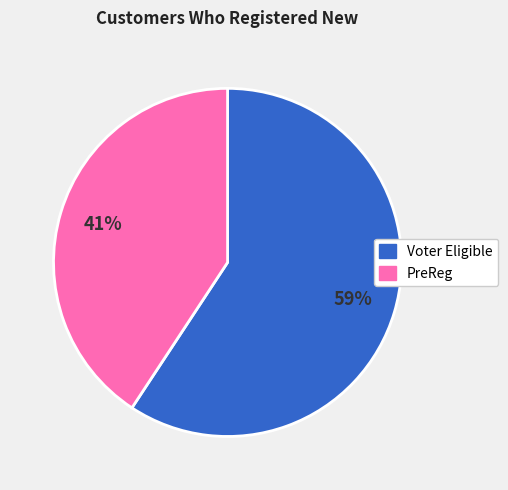

What is the majority slice?

Voter Eligible